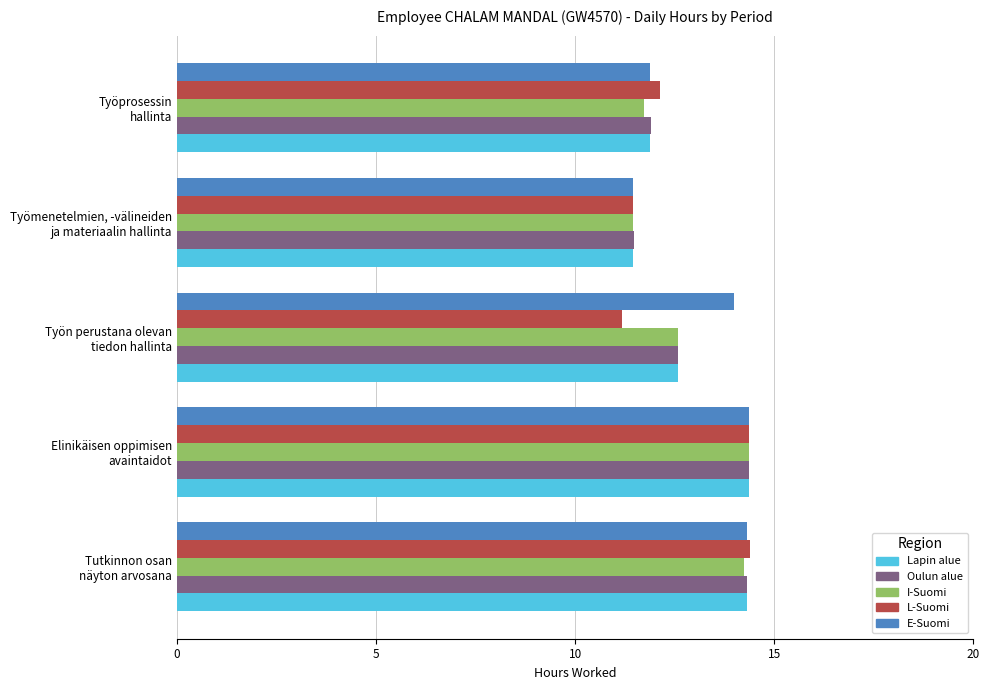

What is the difference between the maximum and minimum values in the I-Suomi series?

2.9